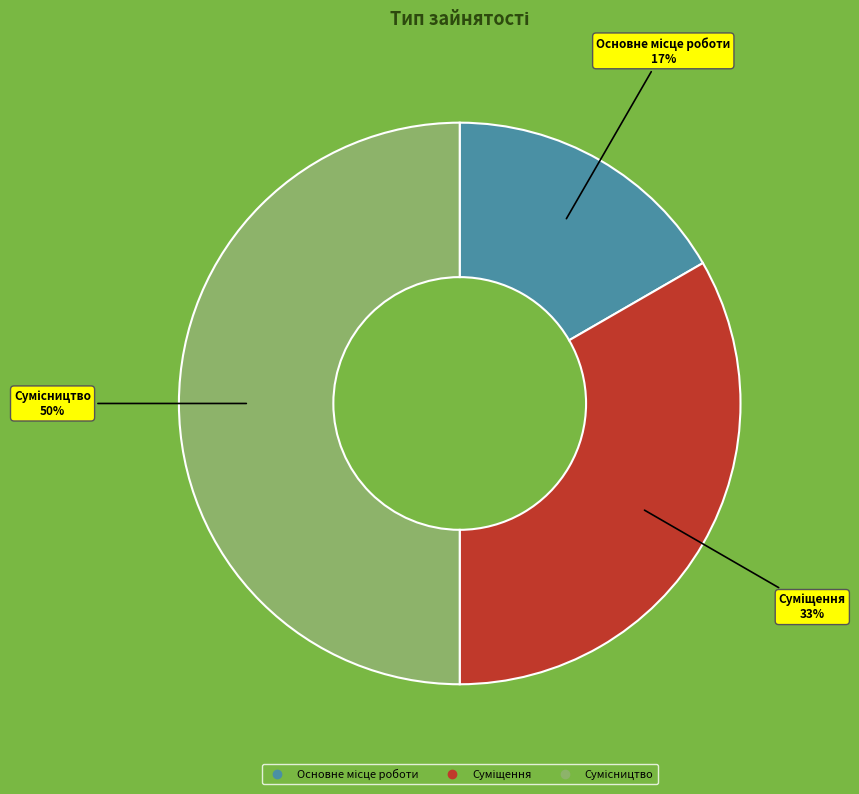

To the nearest percent, what is the difference between the largest and smallest slice percentages?

33%